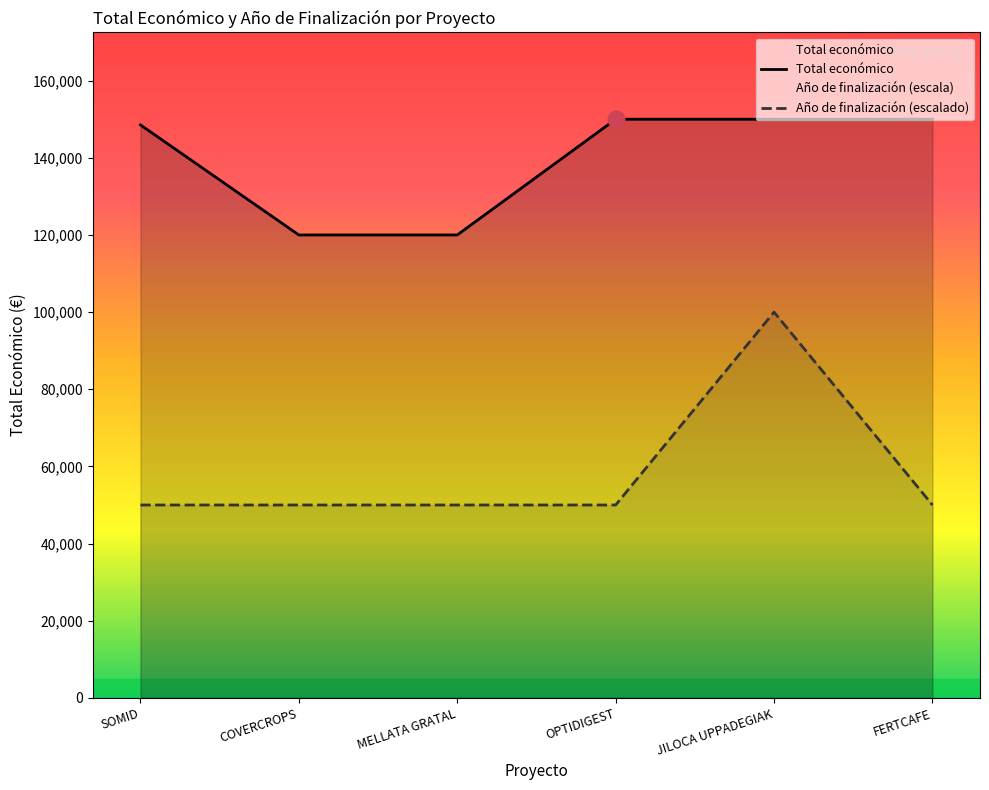

Reading right to left, what are all the values shown in this chart?

Total económico: FERTCAFE=150000	JILOCA UPPADEGIAK=150000	OPTIDIGEST=150000	MELLATA GRATAL=120000	COVERCROPS=120000	SOMID=148534
Año de finalización: FERTCAFE=50000	JILOCA UPPADEGIAK=100000	OPTIDIGEST=50000	MELLATA GRATAL=50000	COVERCROPS=50000	SOMID=50000